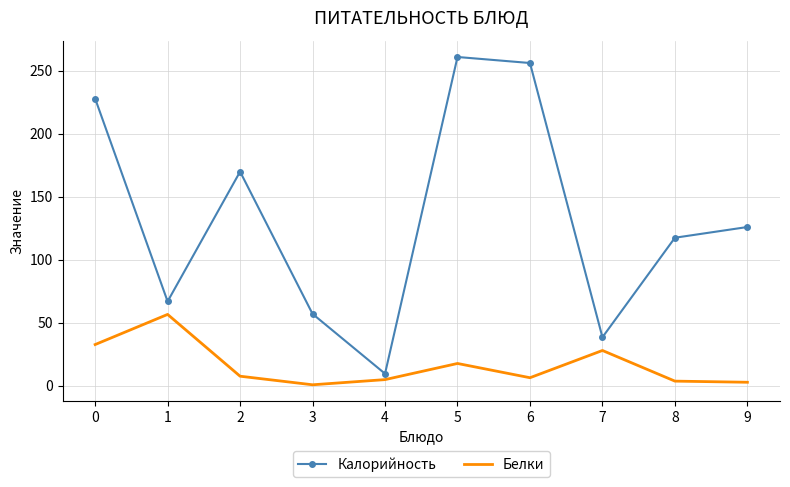

At which category is the sum across all series the highest?

5